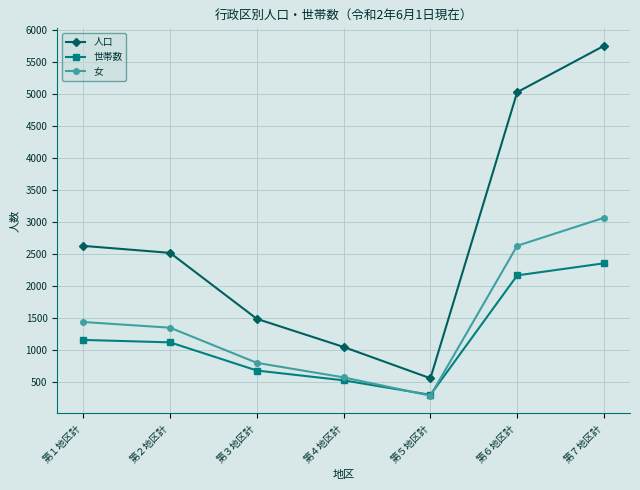

How many values in the 女 series are below 1344?

3